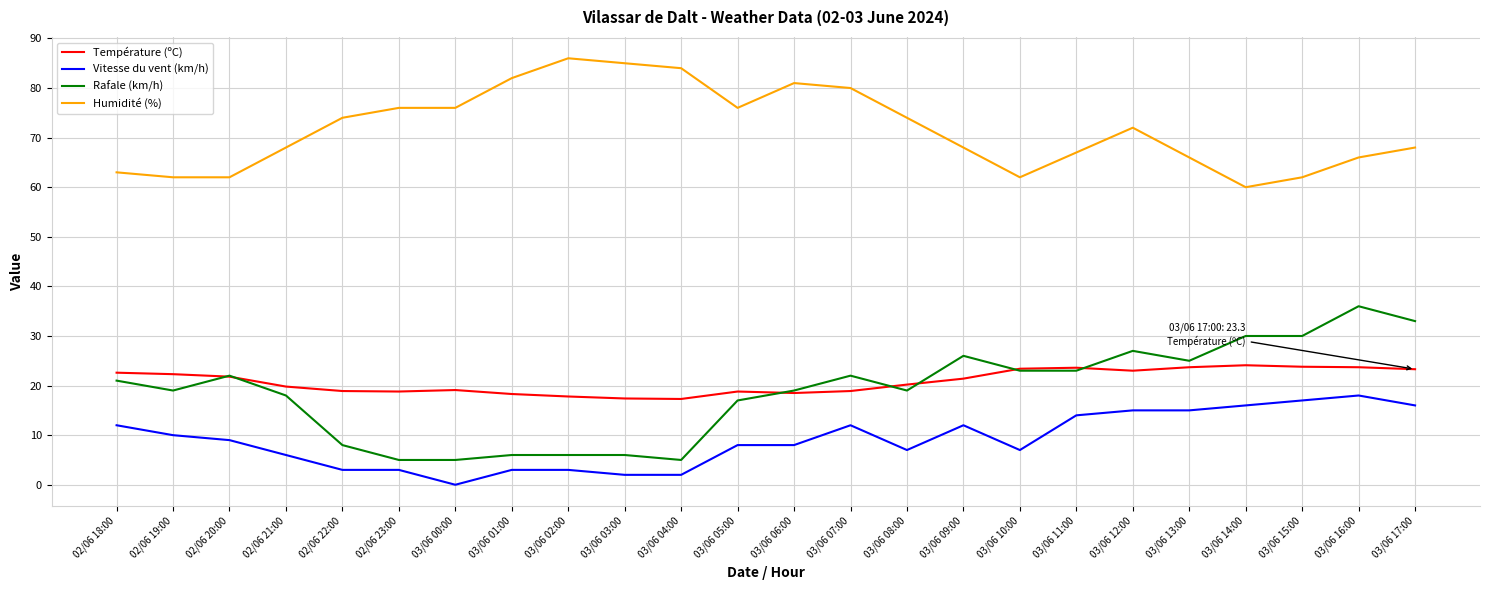

The value of Humidité (%) at 03/06 17:00 is 68.0. True or false?

True